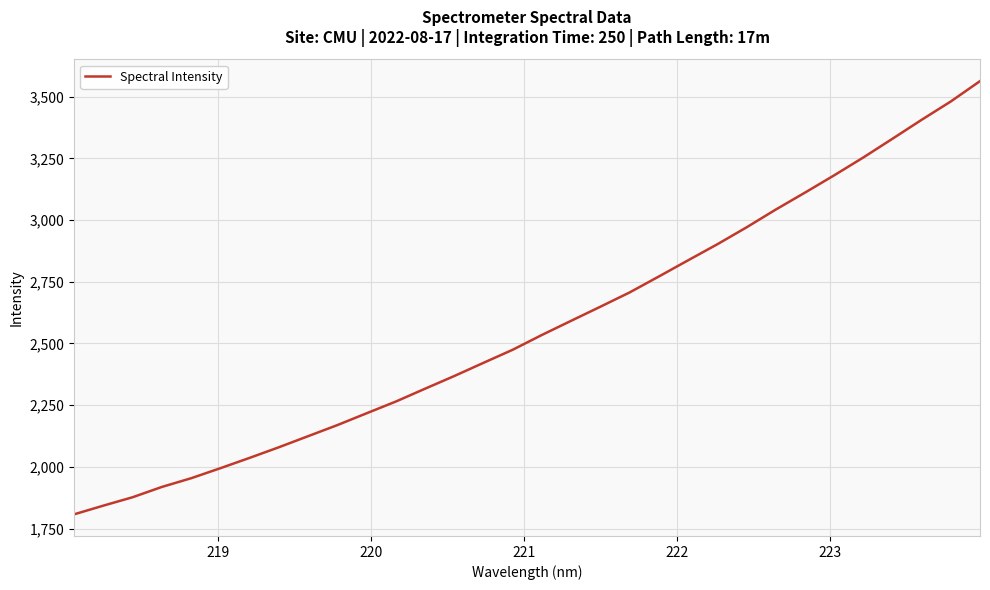

What is the greatest value displayed?

3563.2